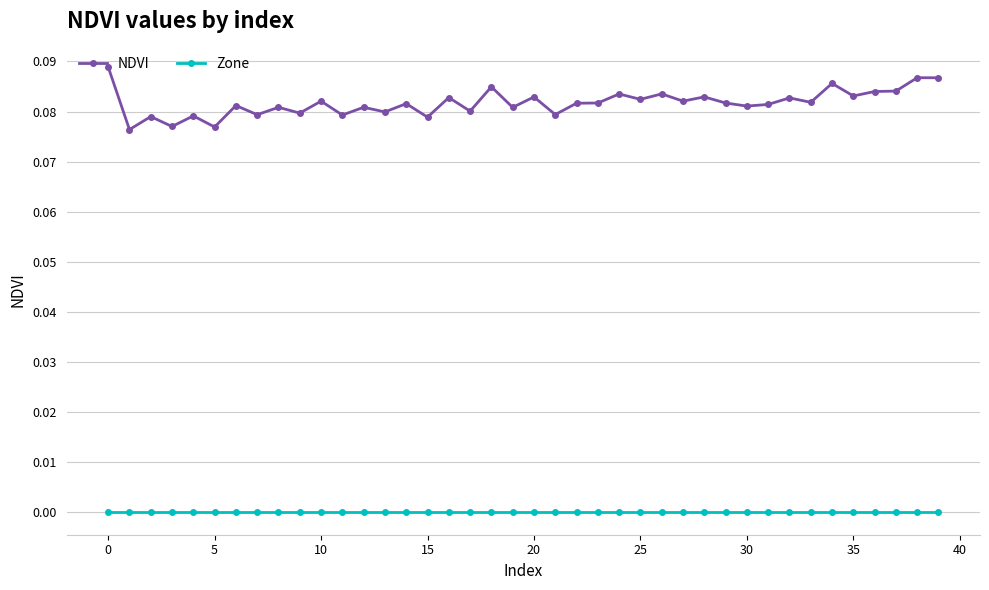

True or false: Zone and NDVI intersect in this chart.

False